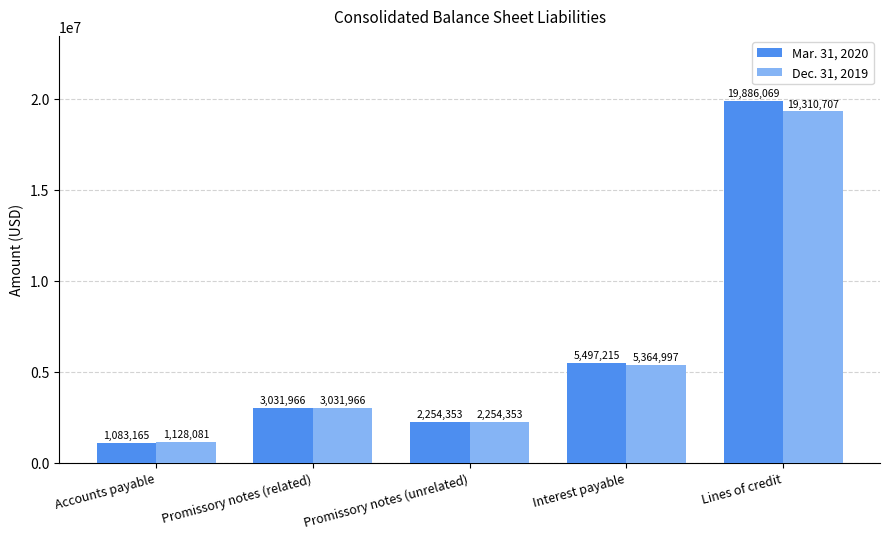

Are the bars horizontal?

No